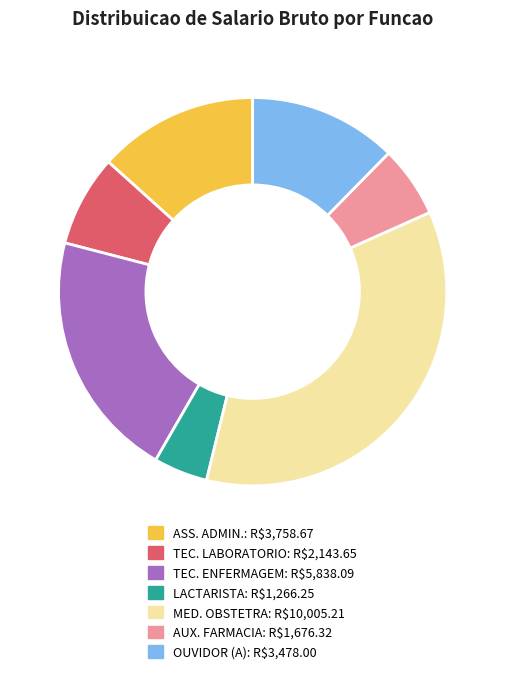

Does any single category account for the majority?

No